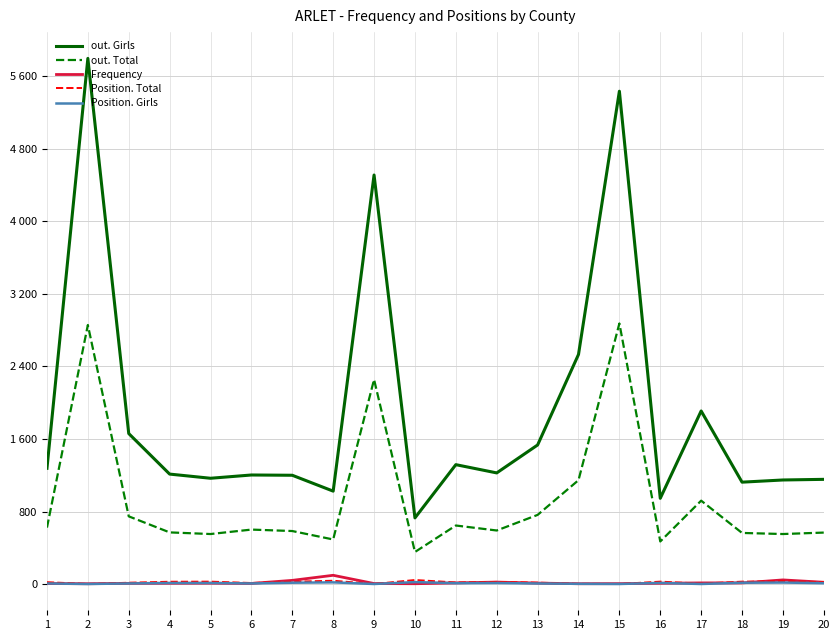

Is the value of out. Girls at 13 greater than the value of out. Total at 7?

Yes